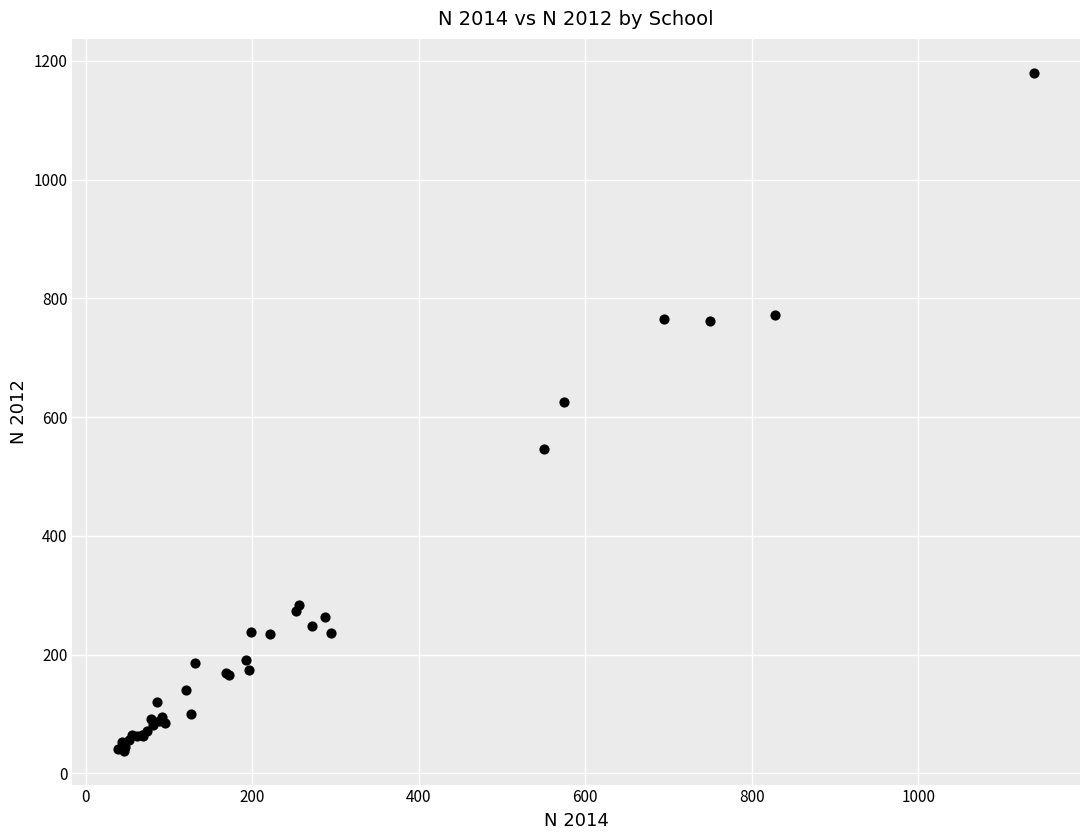

What Y value in the scatter plot is closest to 609?

625